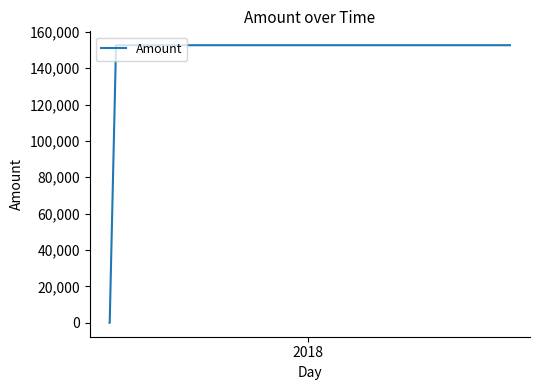

How many lines are shown in the chart?

1